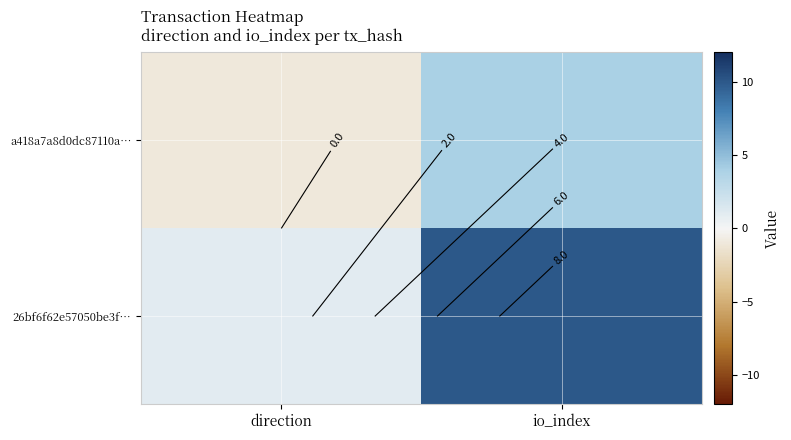

How many positive values does the a418a7a8d0dc87110a… series have?

1